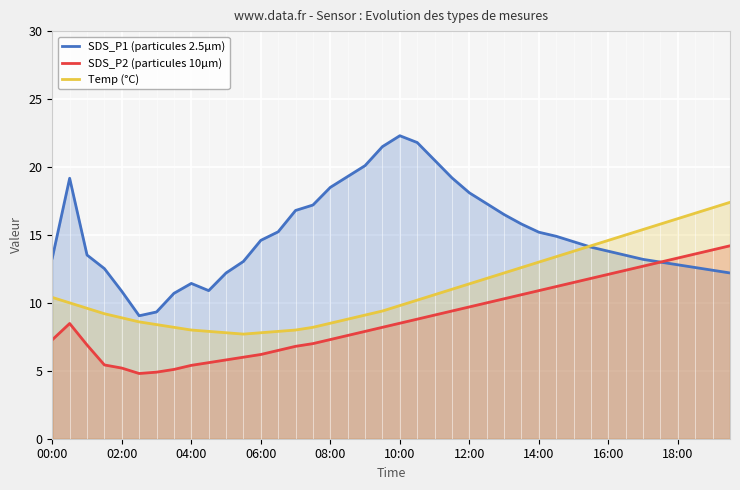

The SDS_P1 (particules 2.5µm) series shows 8.0 at 37. True or false?

False